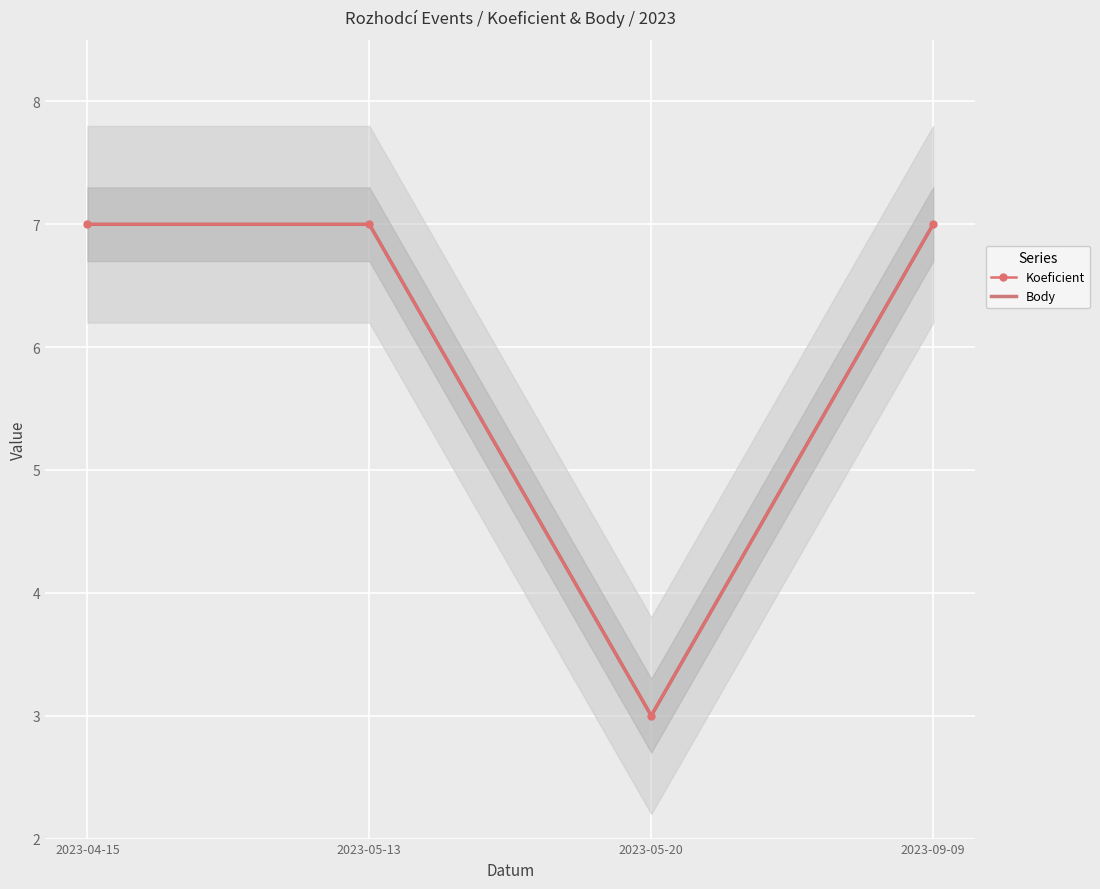

What is the sum of all Koeficient values?

24